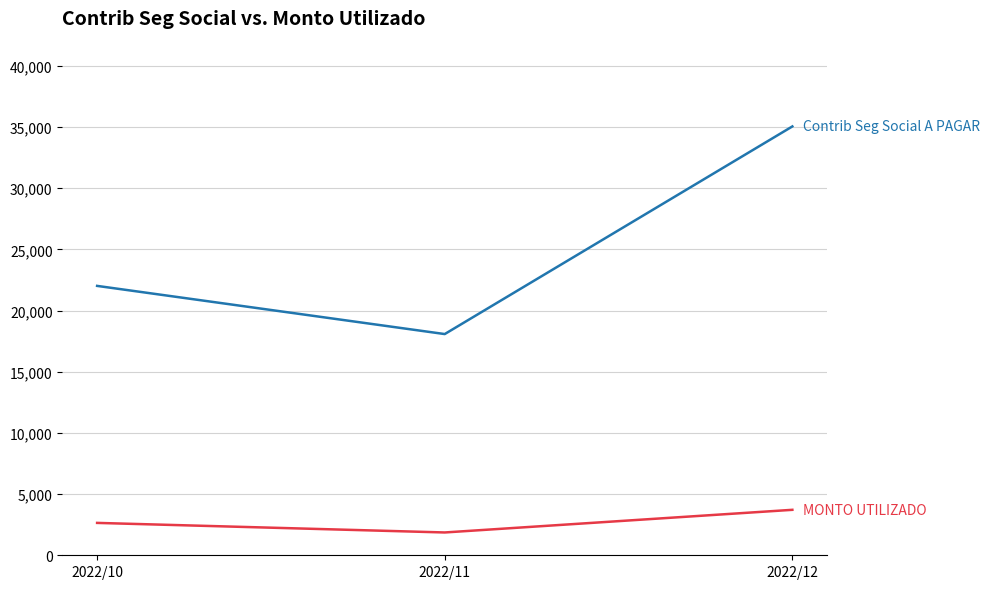

What is the smallest value displayed?

1864.4